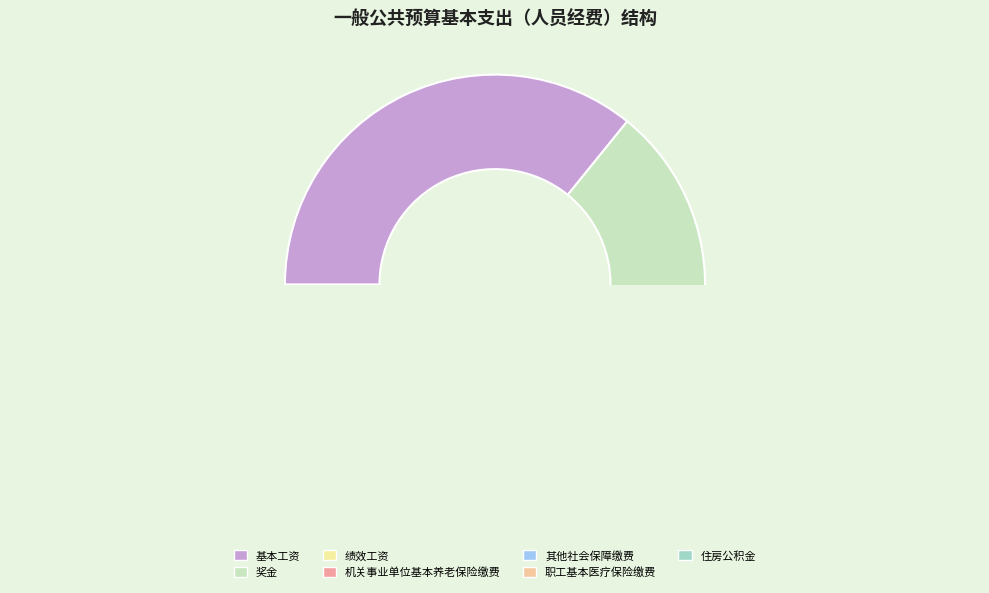

How many slices are in this pie chart?

7